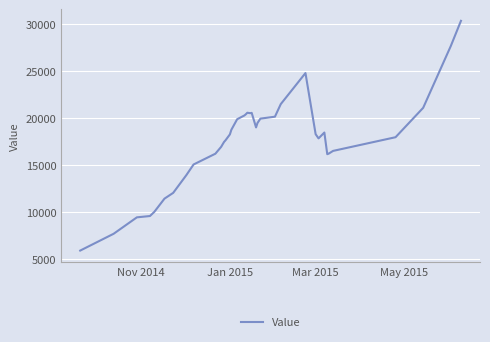

What is the smallest value displayed?

5908